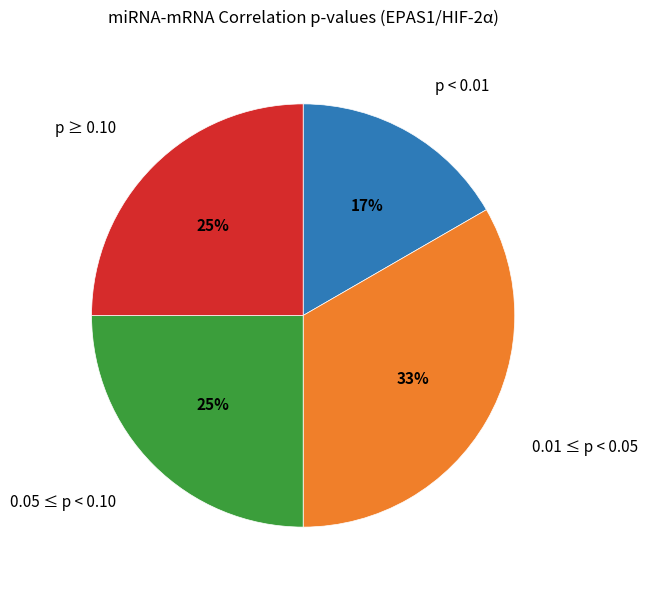

Is 0.01 ≤ p < 0.05 the majority of the pie?

No